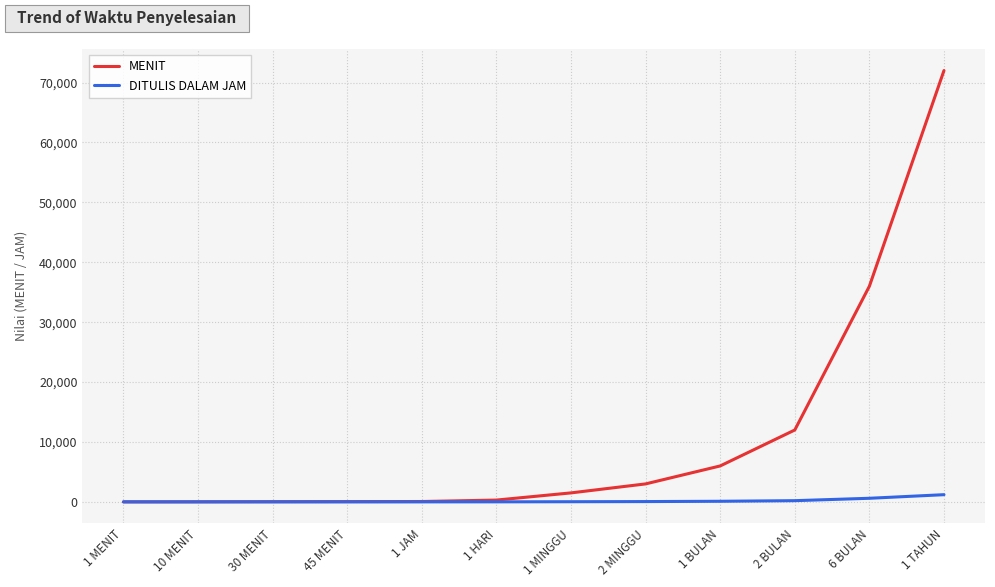

The DITULIS DALAM JAM series shows 600.0 at 6 BULAN. True or false?

True